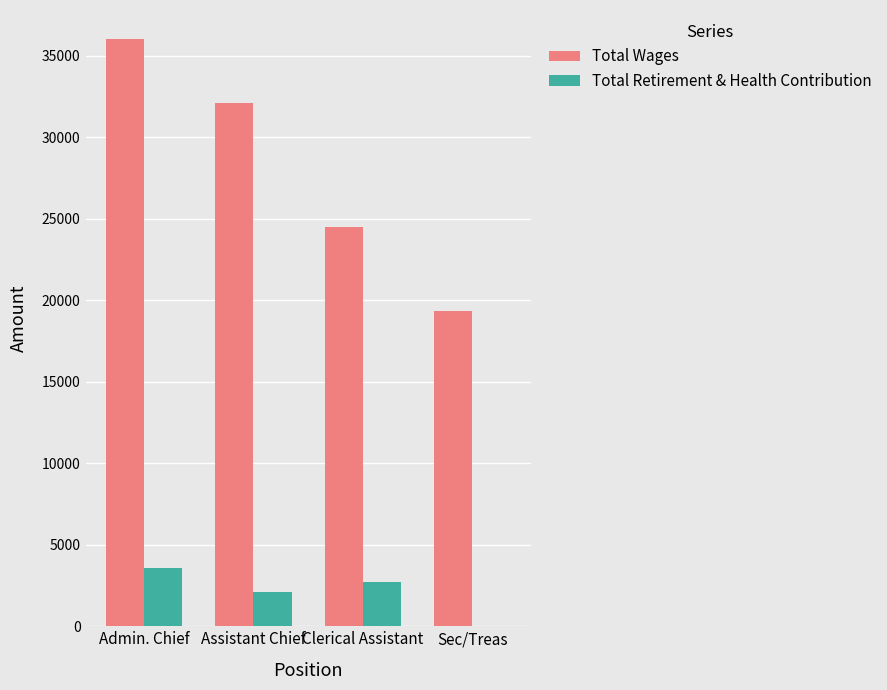

Which category has the highest value in the Total Wages series?

Admin. Chief